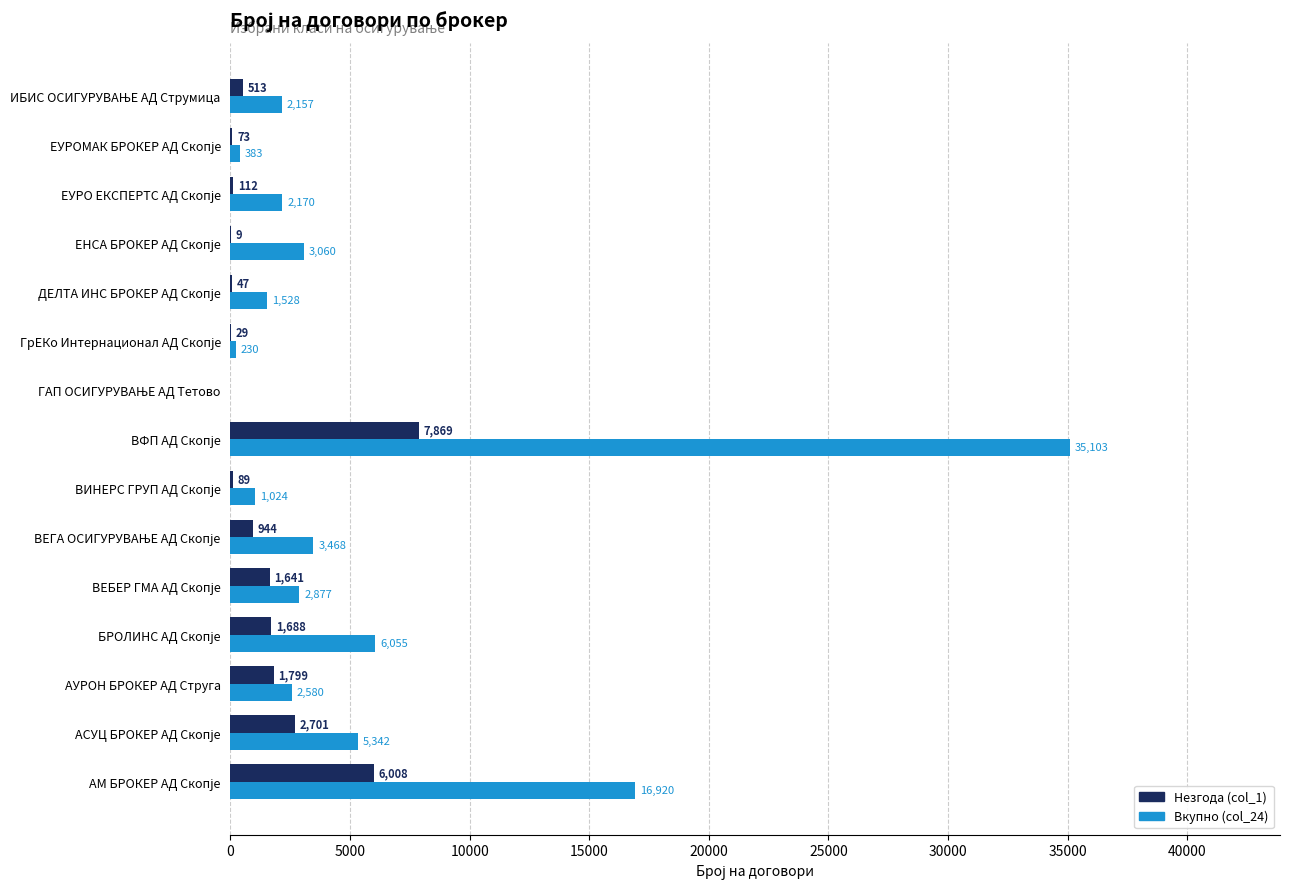

What is the sum of all Незгода (col_1) values?

23522